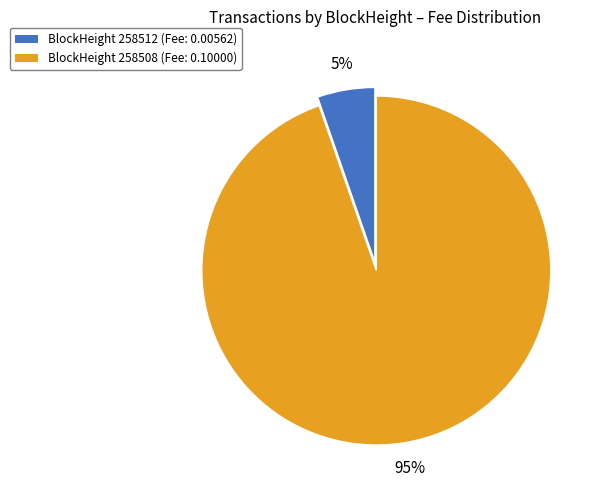

Does any single category account for the majority?

Yes